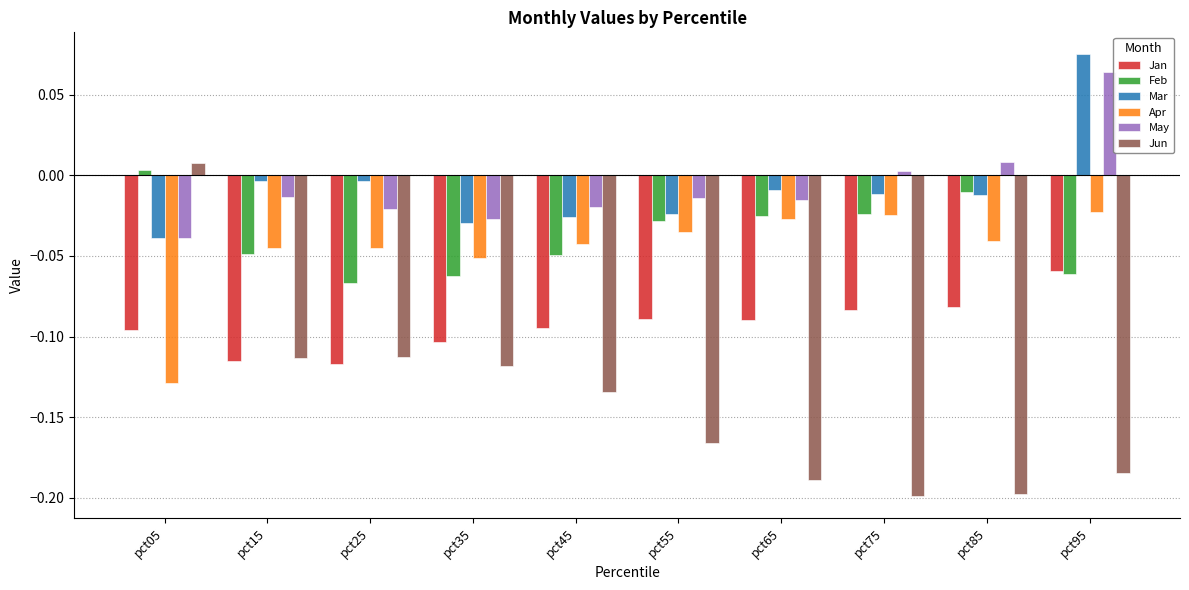

The Jun series shows -0.3 at pct85. True or false?

False